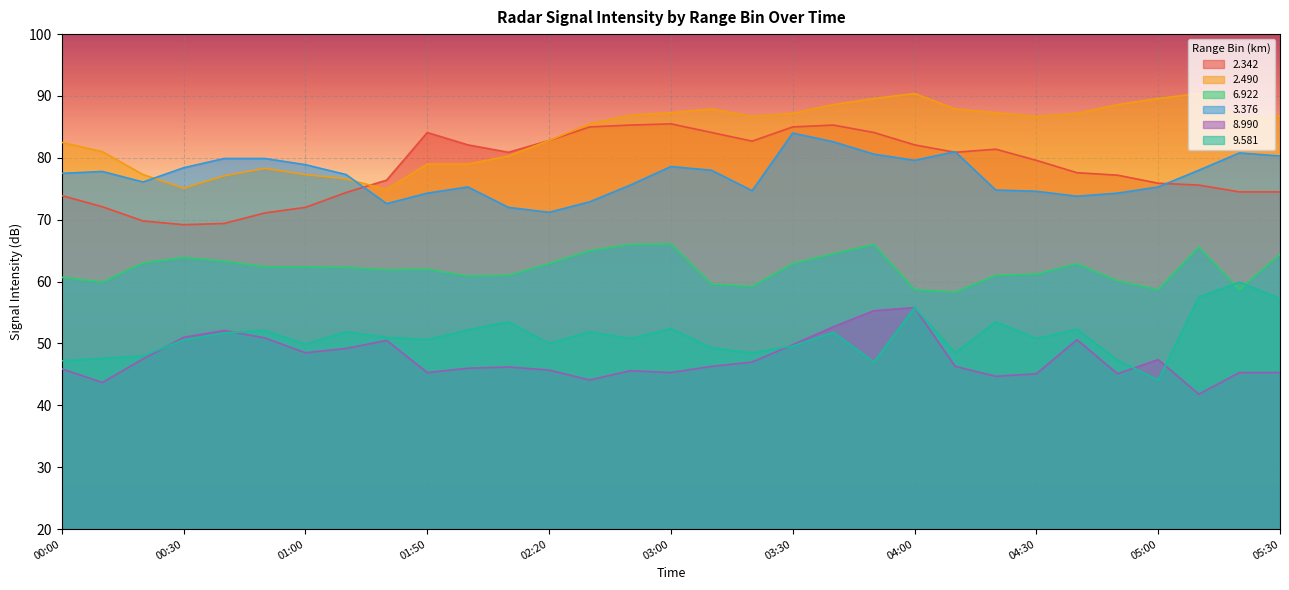

Where does the 8.990 series first go above 46?

2011/01/08 00:20